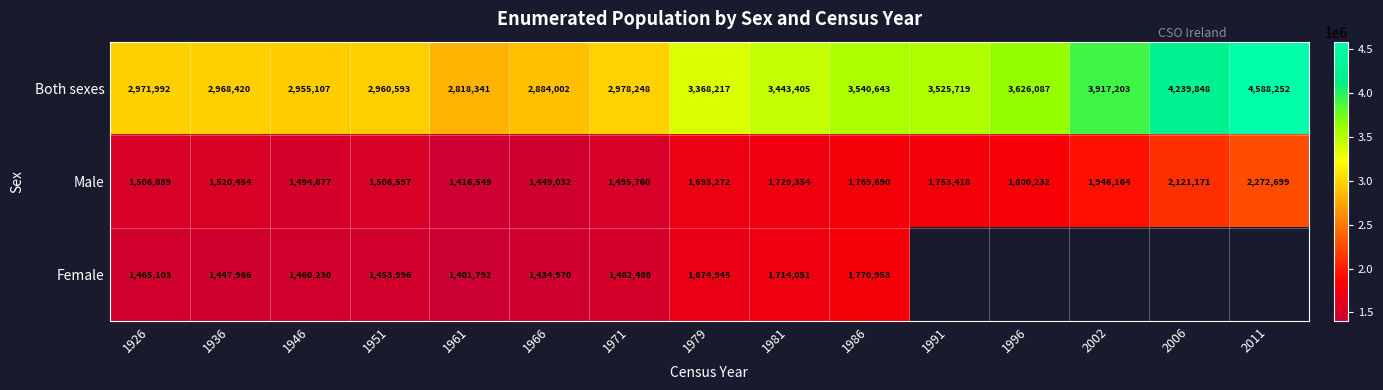

What is the spread (max minus min) of values at 1971?

1495760